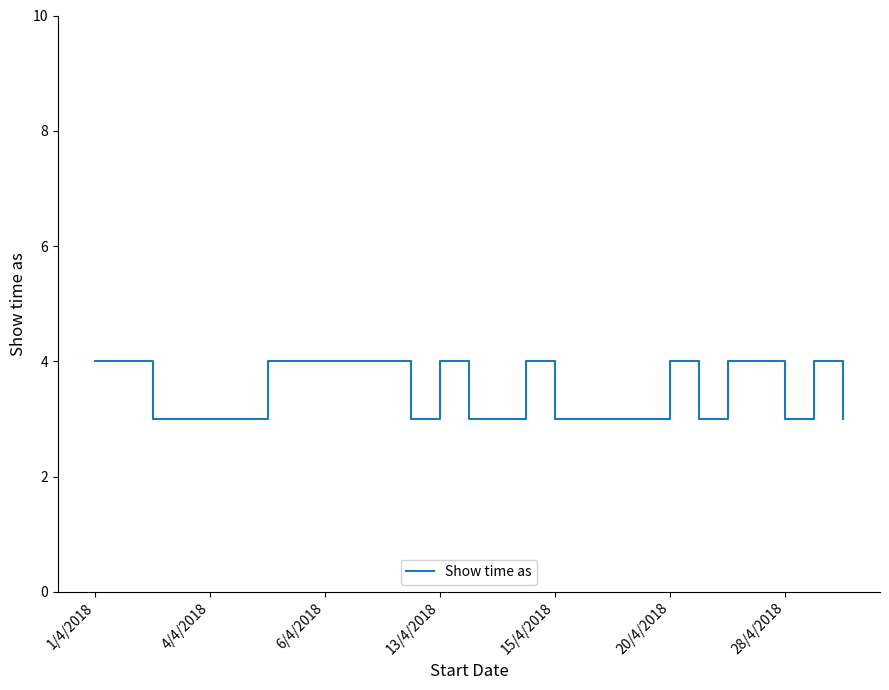

What is the greatest value displayed?

4